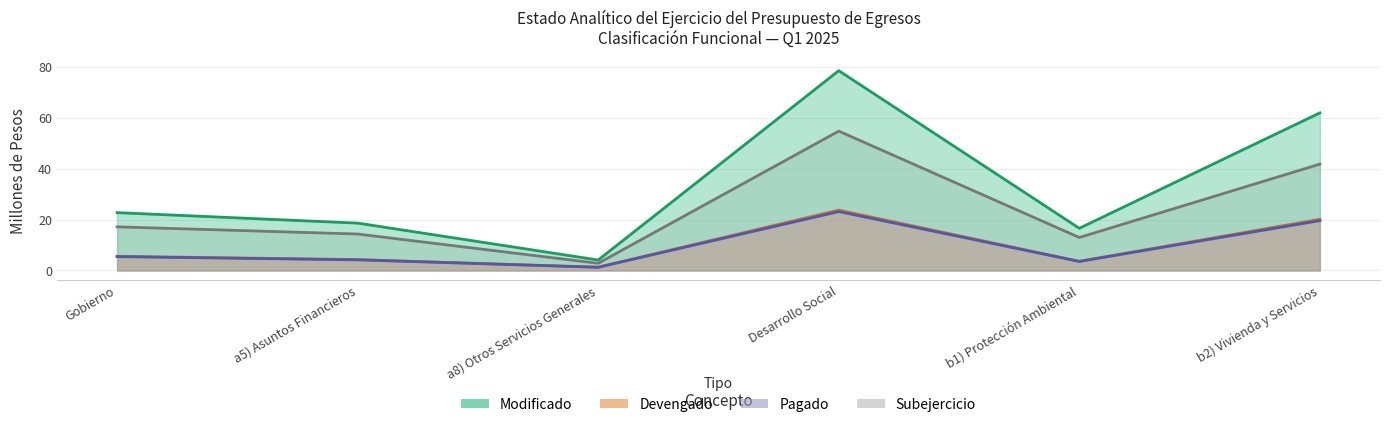

Where does the Subejercicio series first go above 17?

Gobierno